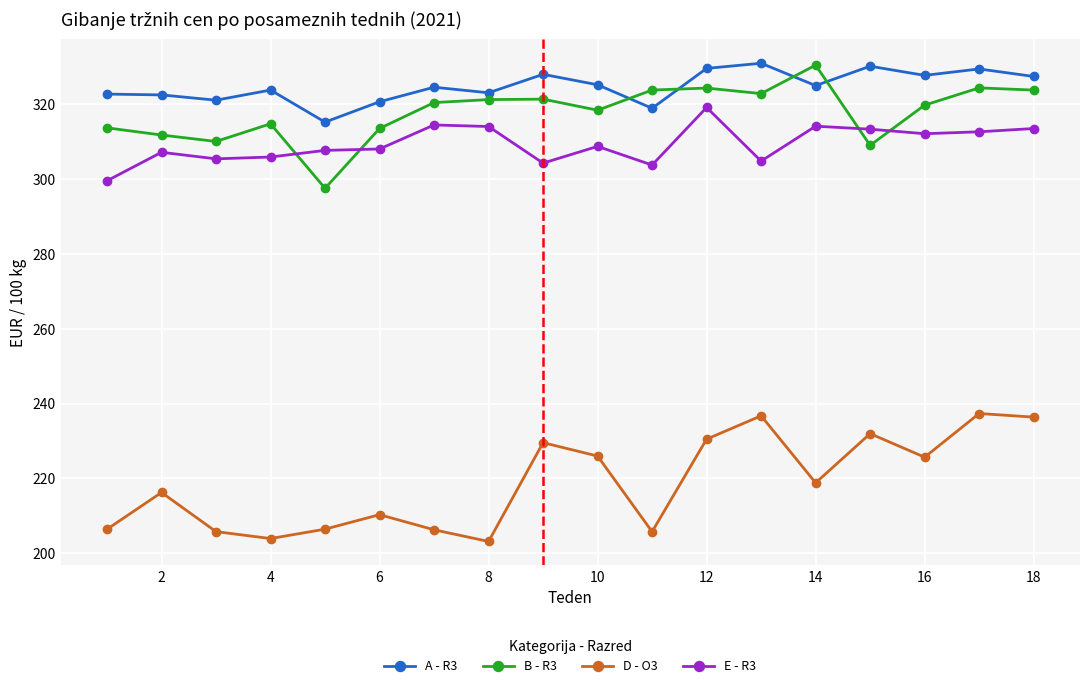

True or false: D - O3 and B - R3 intersect in this chart.

False